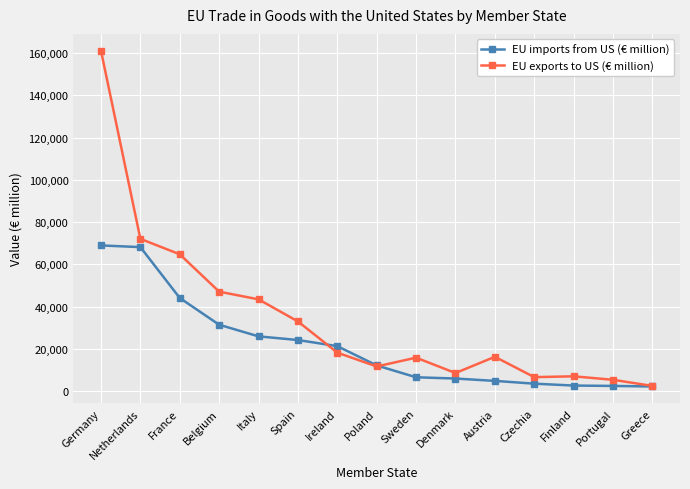

Which series has the widest spread of values?

EU exports to US (€ million)